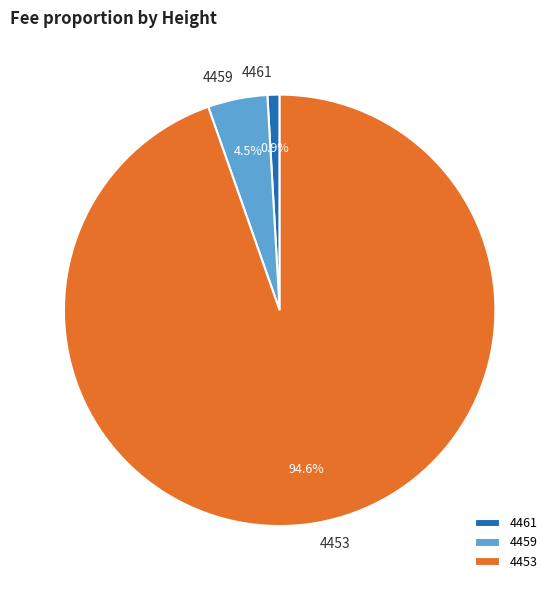

Which has a higher value, 4459 or 4453?

4453